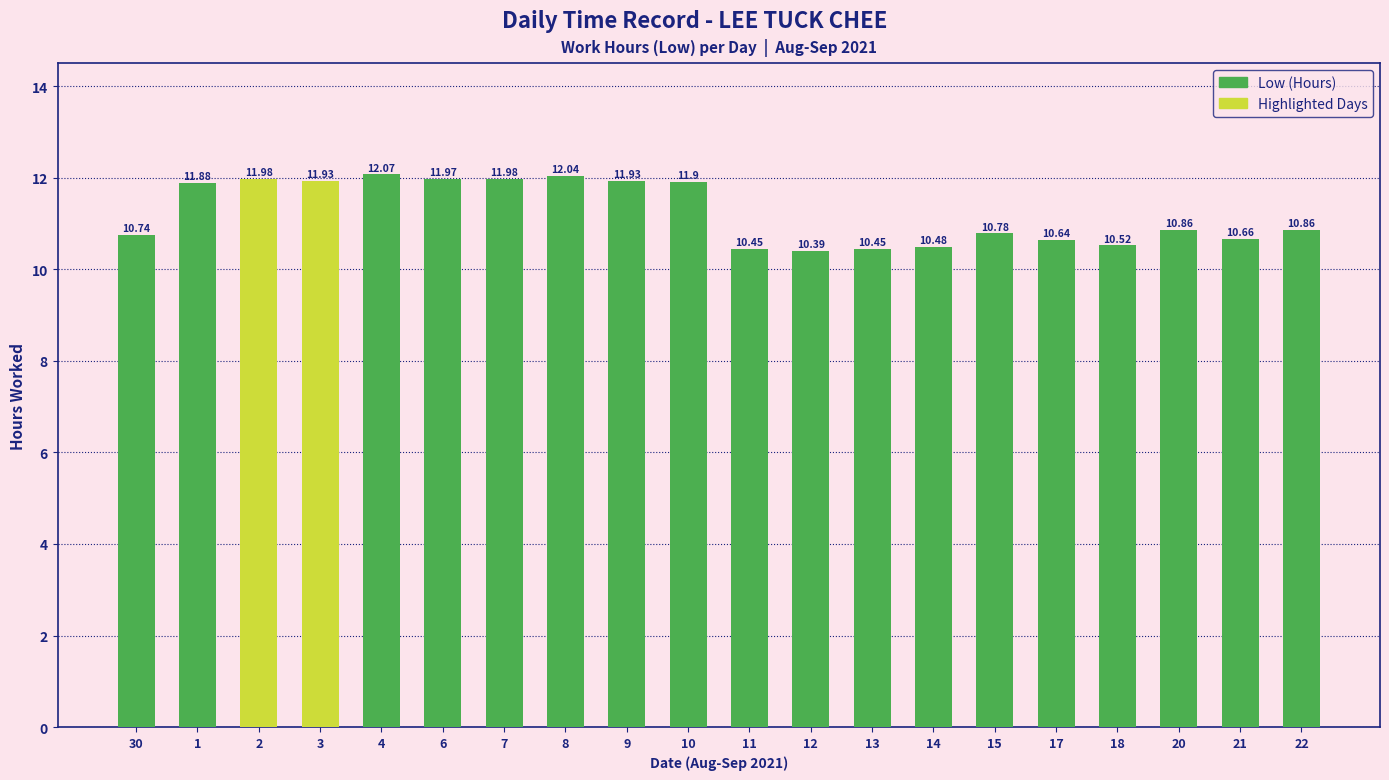

Approximately how many times larger is the value at 9 compared to 1?

1.0